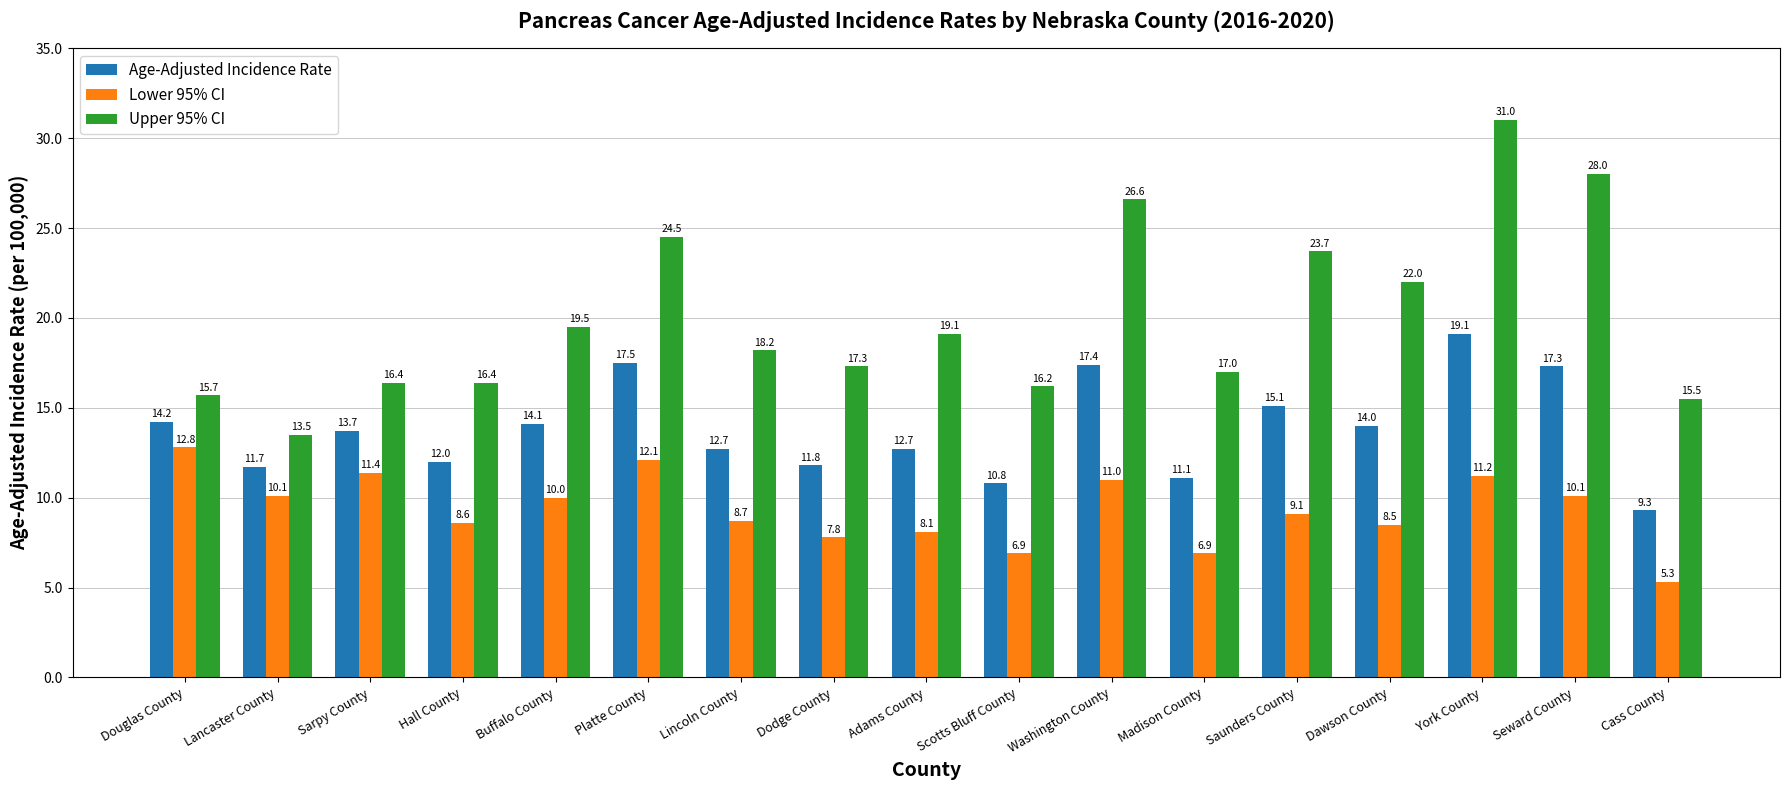

What position from the right is Lincoln County?

11